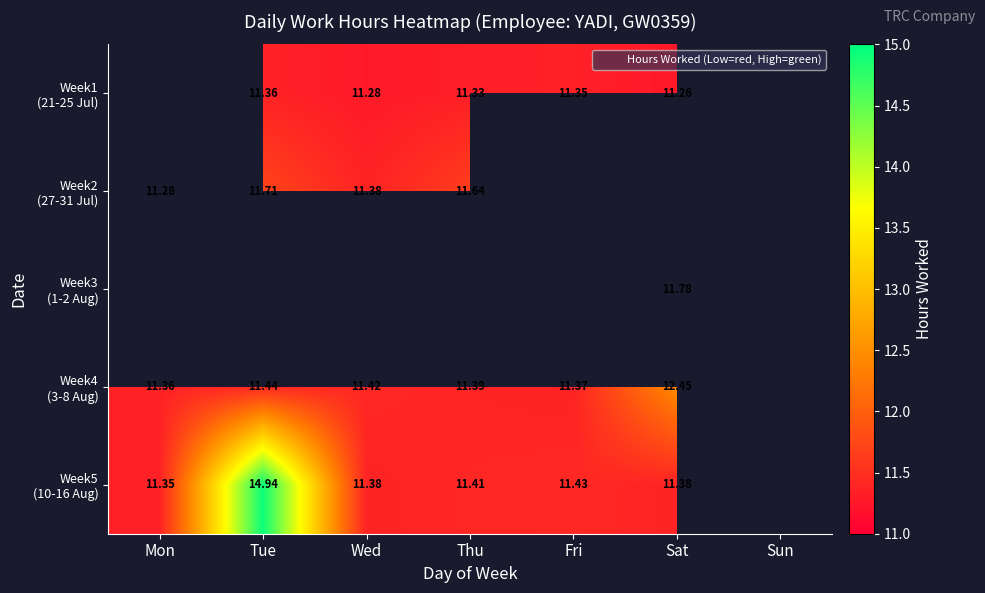

What is the difference between the second highest and minimum values in the Week1 (21-25 Jul) series?

0.1